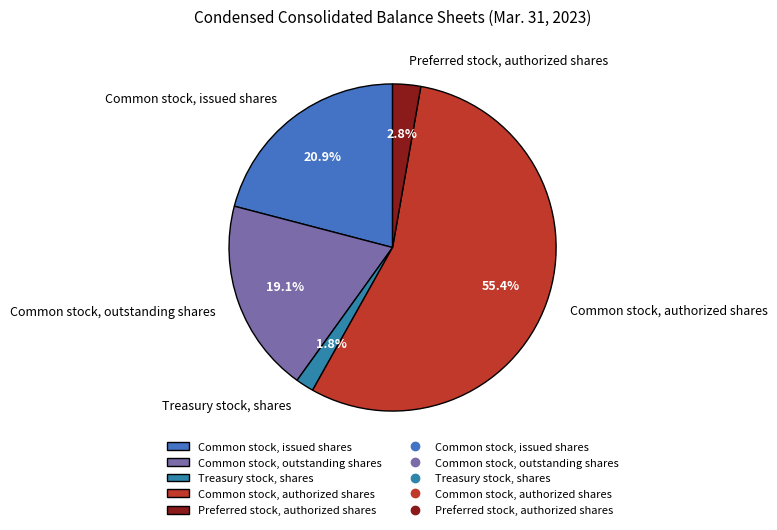

Count the number of slices in the pie.

5